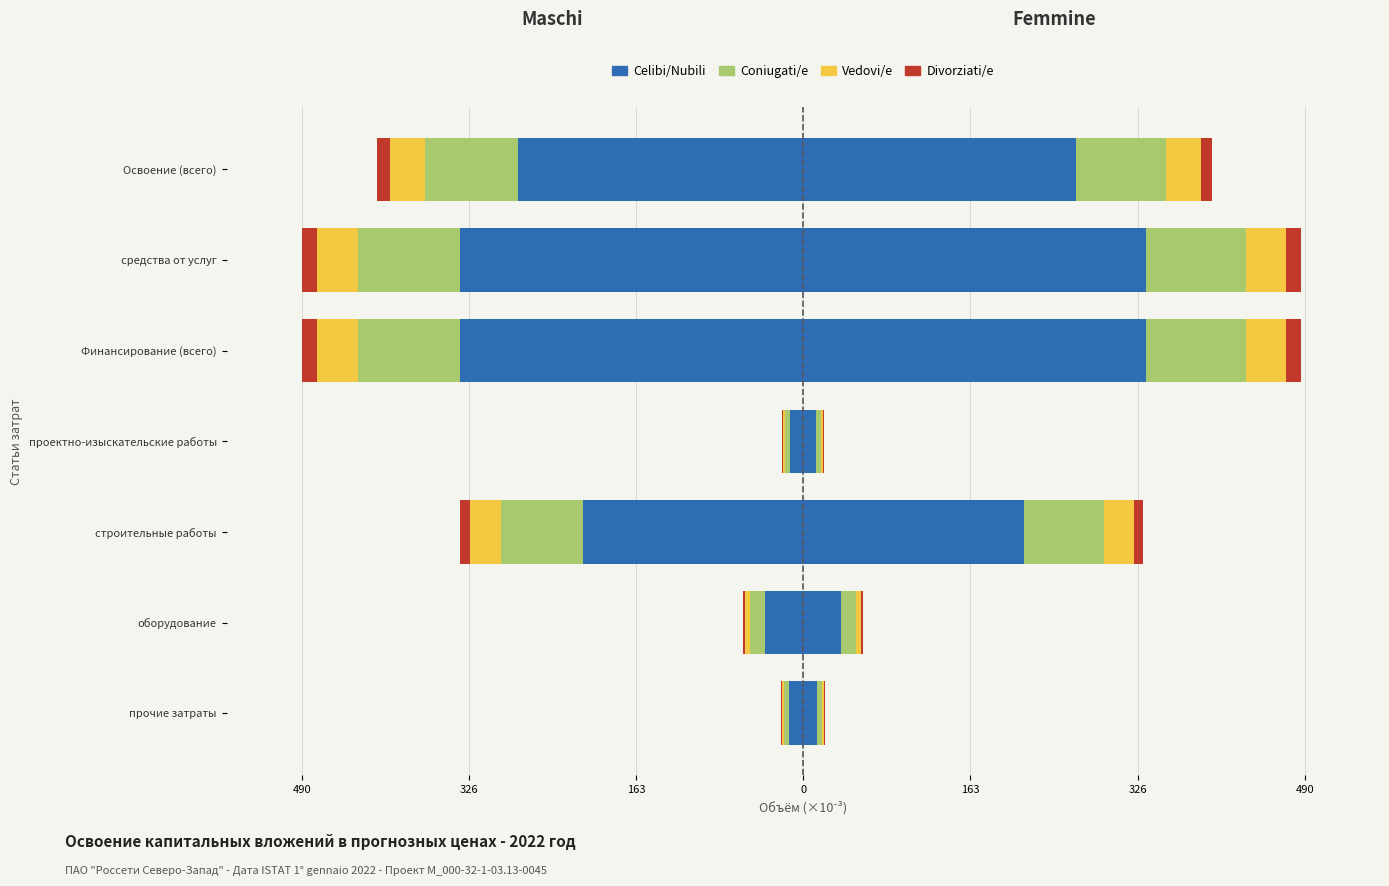

How many bars are there in each group?

4